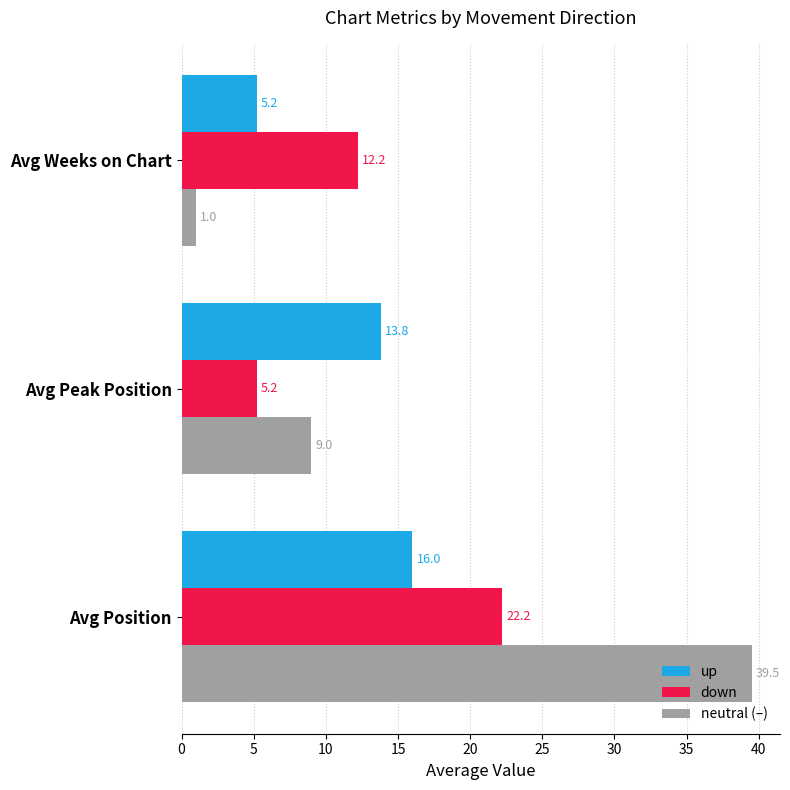

Is it true that down equals 5.2 at Avg Peak Position?

True